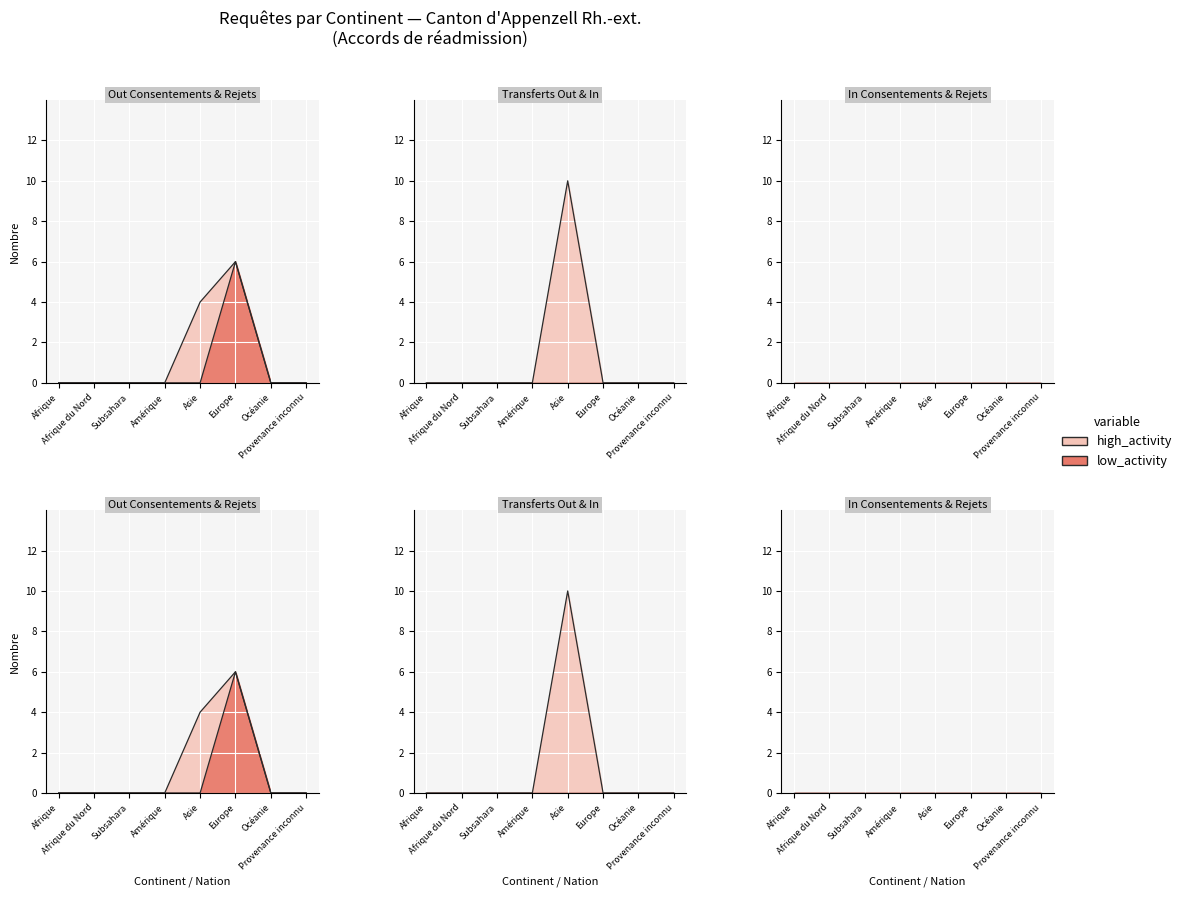

At which label does Transferts Out reach its peak?

Asie